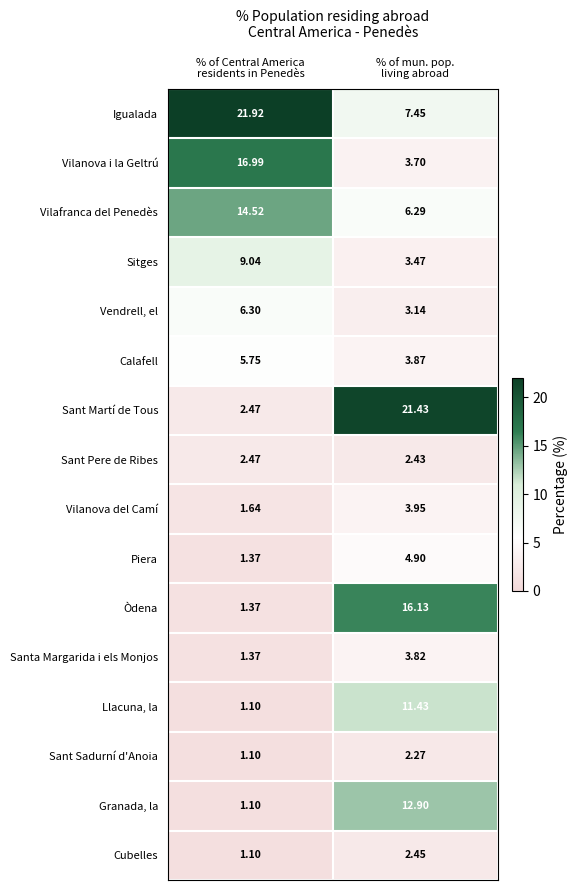

List the series in order of their peak value, highest first.

Igualada, Sant Martí de Tous, Vilanova i la Geltrú, Òdena, Vilafranca del Penedès, Granada, la, Llacuna, la, Sitges, Vendrell, el, Calafell, Piera, Vilanova del Camí, Santa Margarida i els Monjos, Sant Pere de Ribes, Cubelles, Sant Sadurní d'Anoia